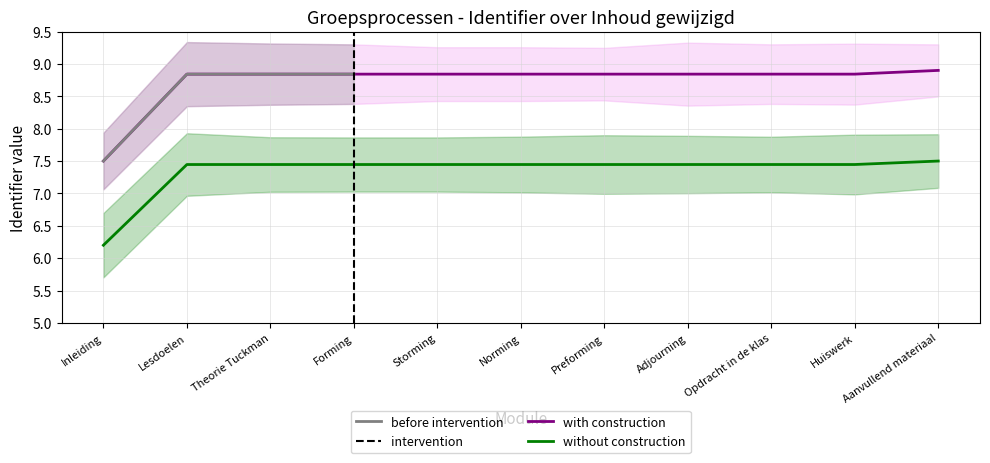

True or false: with construction has more than 0 points higher than both neighbors.

False